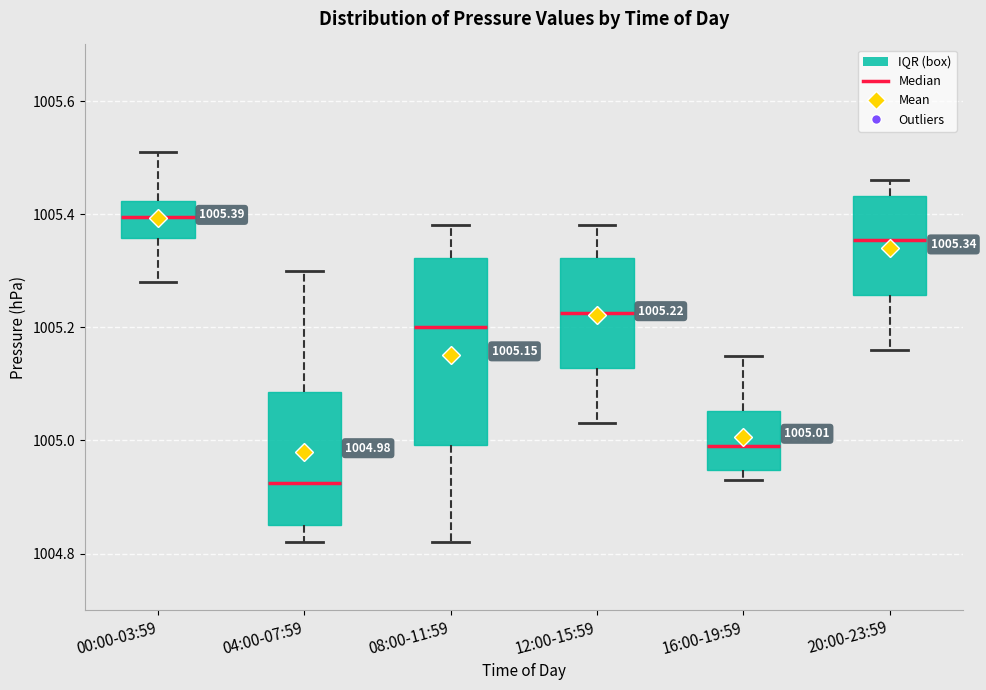

Comparing the boxes themselves (not the whiskers), which one is the tallest?

08:00-11:59